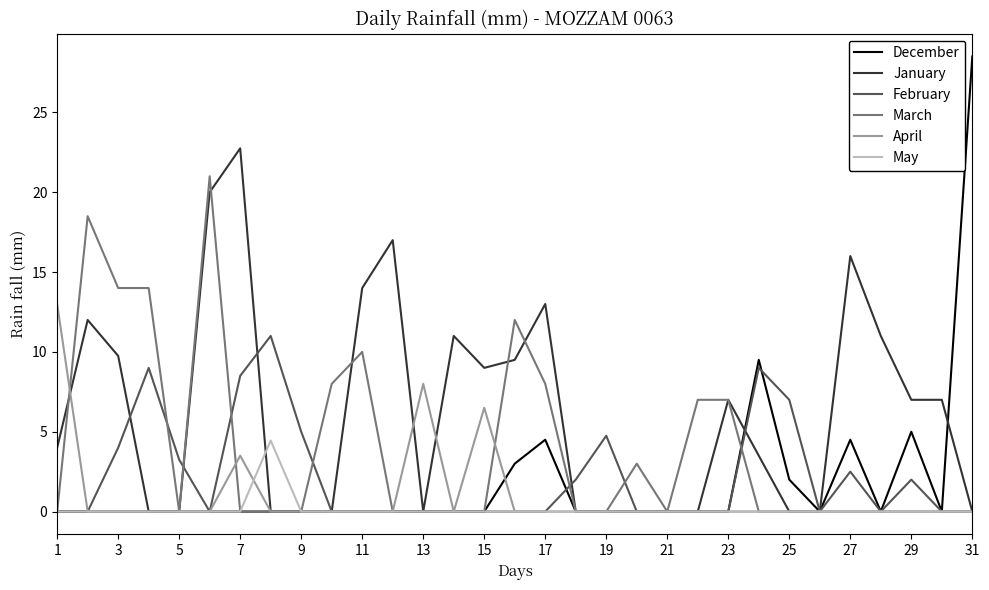

What is the sum of all April values?

31.0